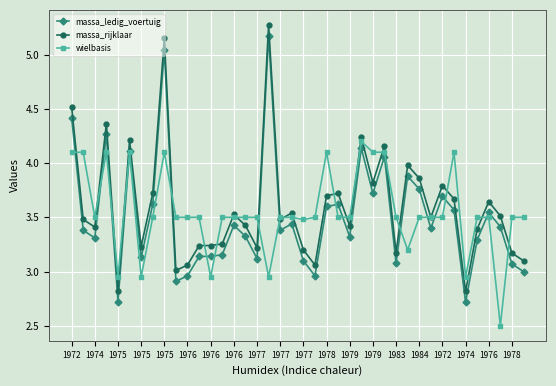

True or false: massa_rijklaar and massa_ledig_voertuig cross at least once.

False